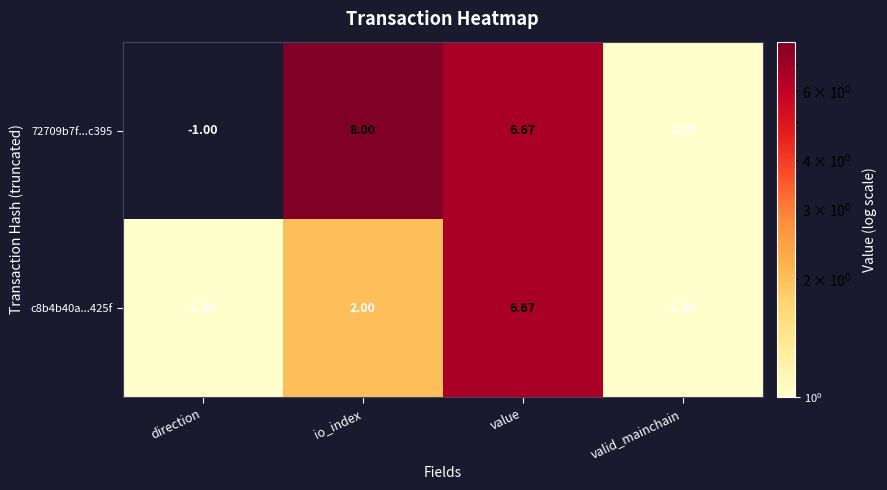

How many values in the 72709b7f...c395 series are below 6?

2